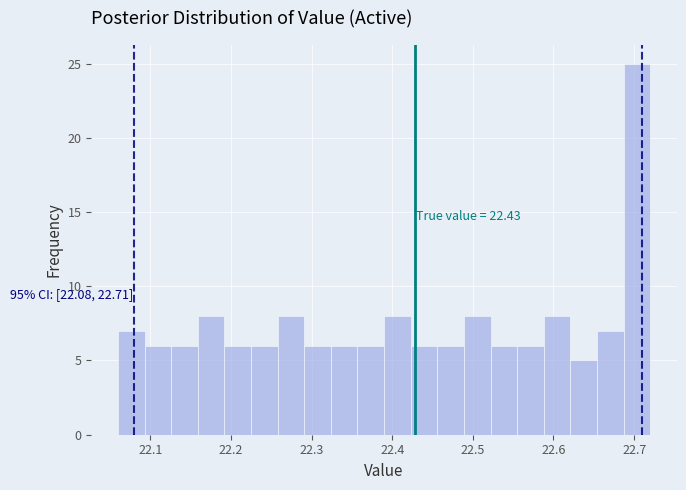

Read against the x-axis, roughly where is the centre of the tallest bar?

22.70